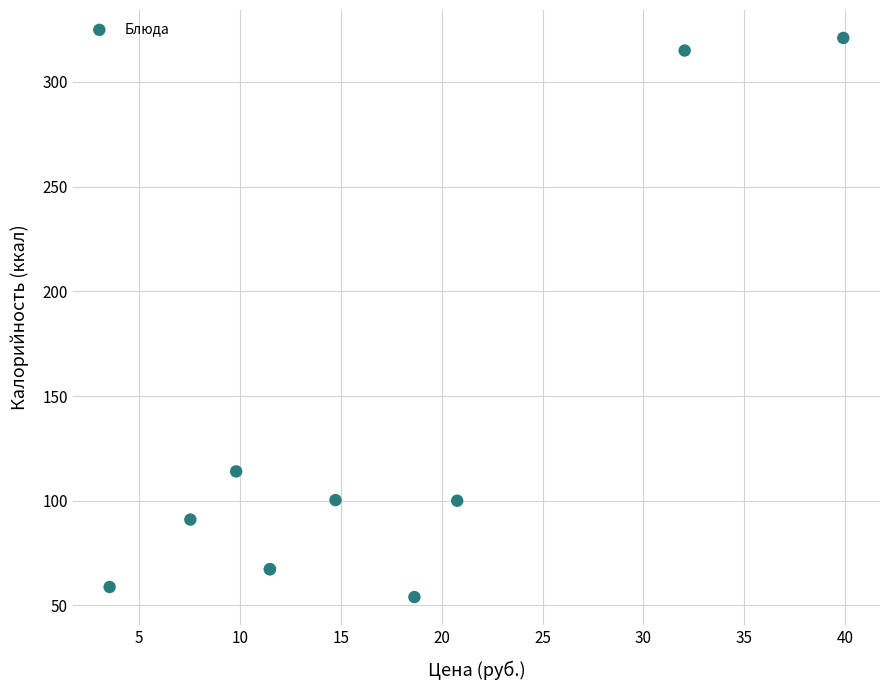

What Y value in the scatter plot is closest to 187?

114.0